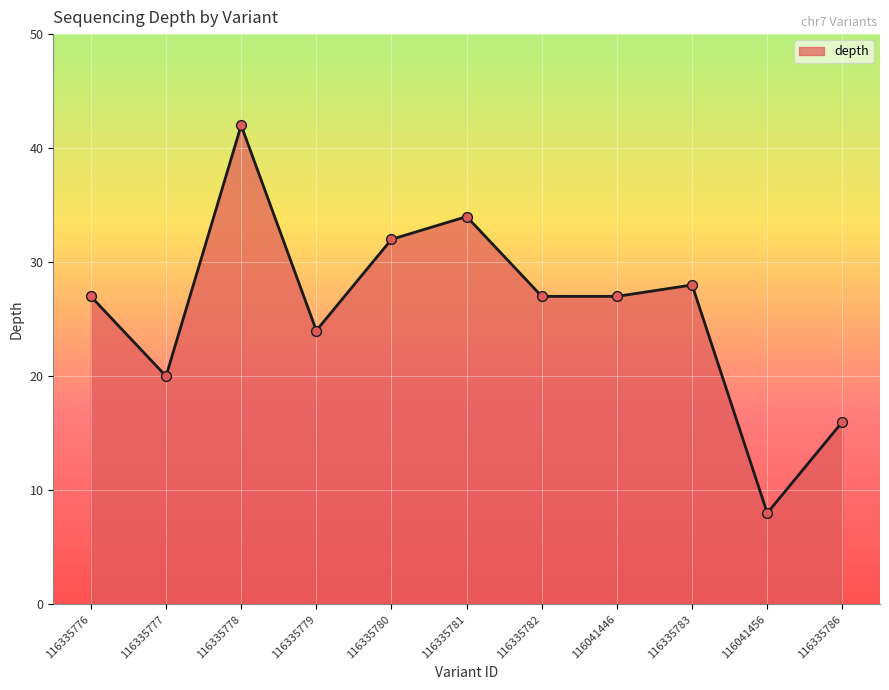

Approximately how many times larger is the value at 116041456 compared to 116335777?

0.4